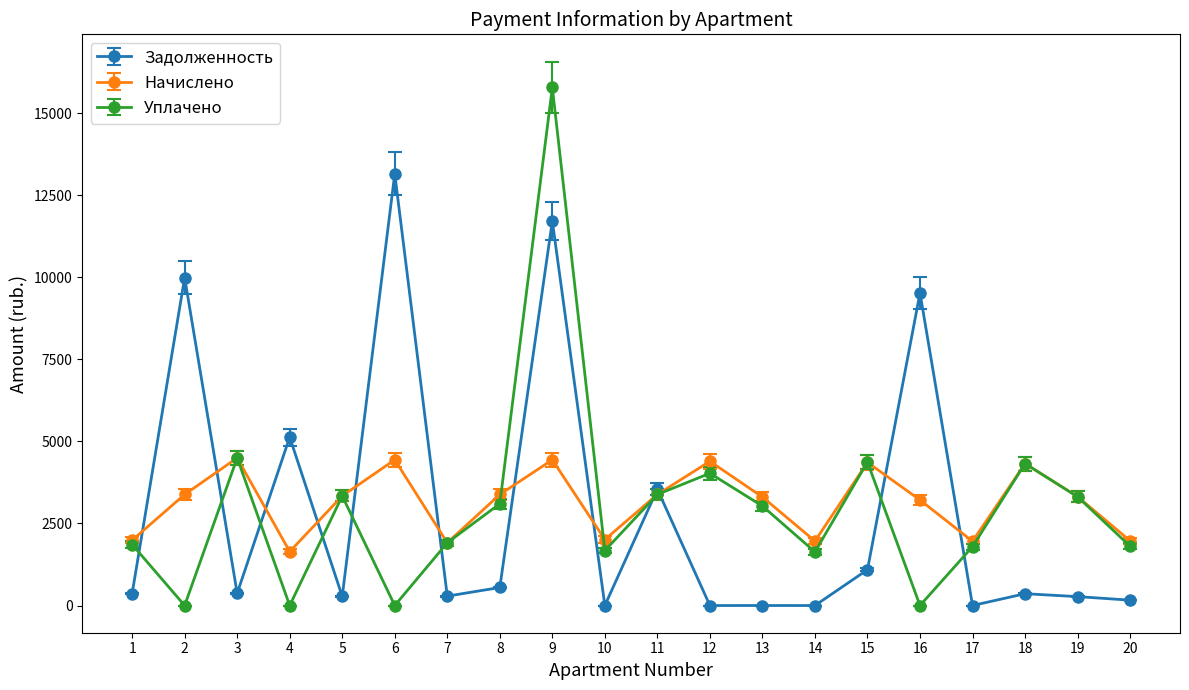

What are all the series names shown in the legend?

Задолженность, Начислено, Уплачено